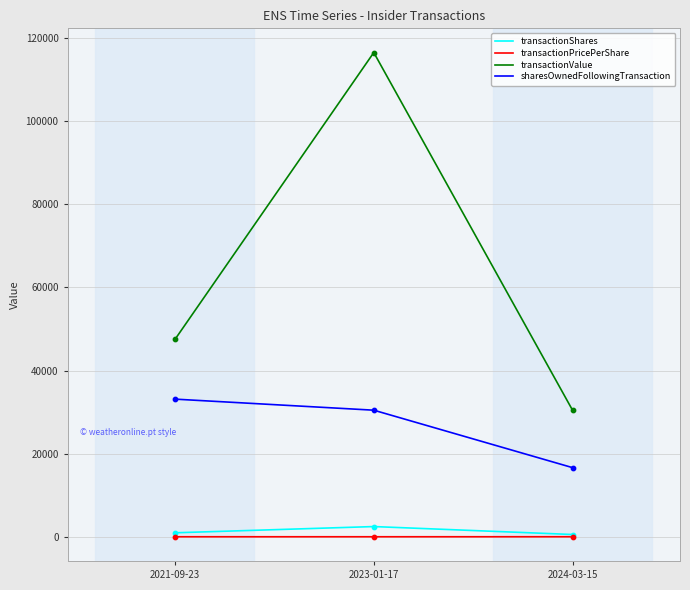

At how many categories does at least one series exceed 82669?

1